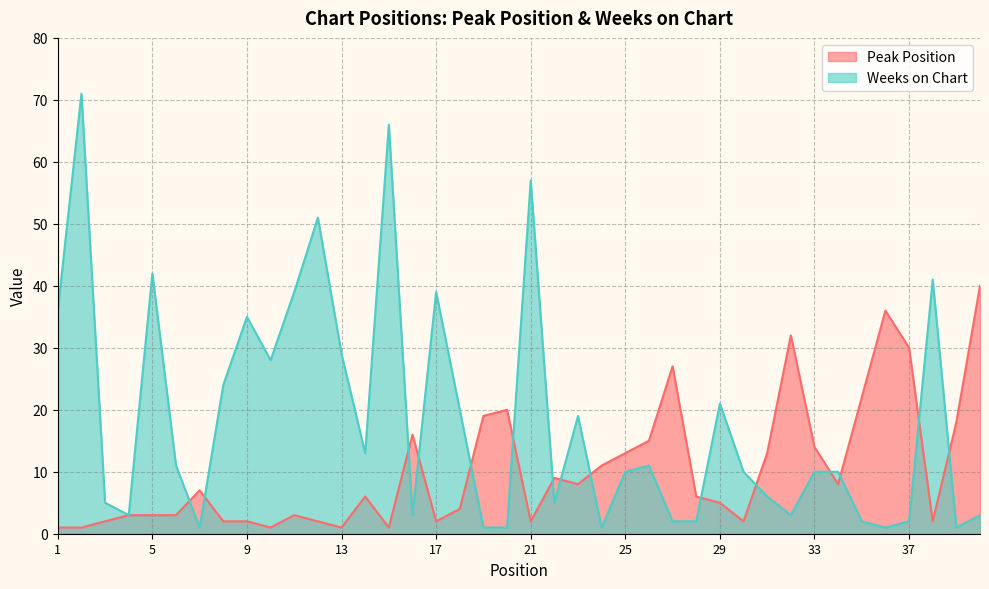

Between which two adjacent categories do Weeks on Chart and Peak Position first intersect?

6 and 7